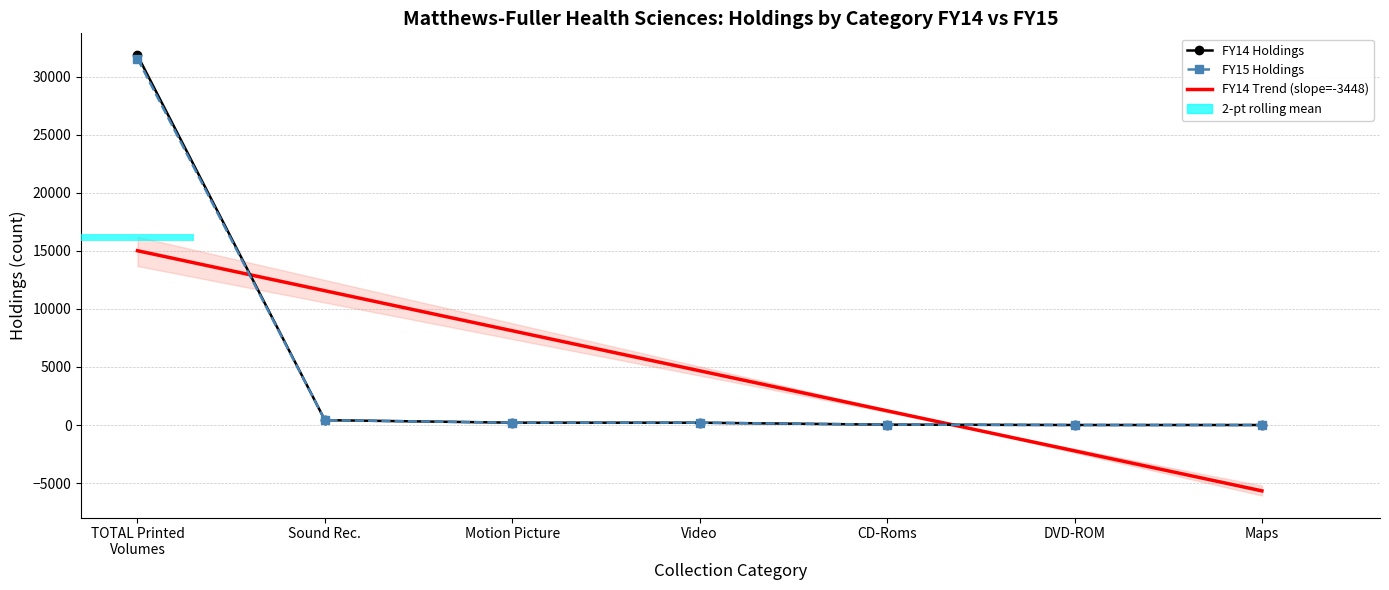

What position from the right is Motion Picture?

5